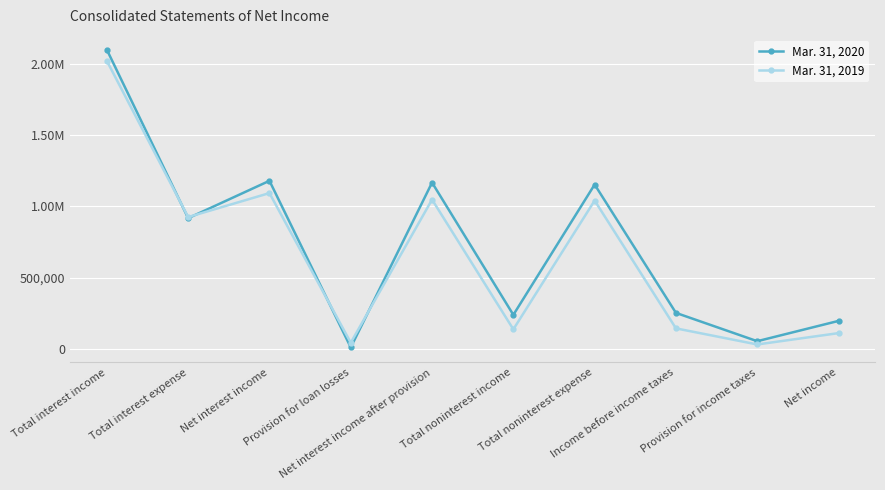

Is this an area chart (filled region under the line)?

No